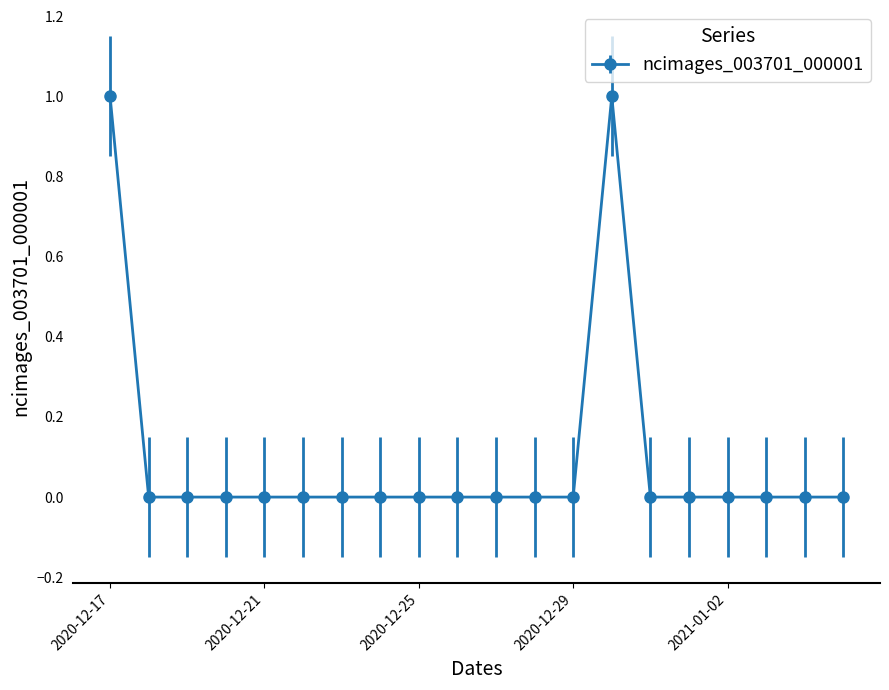

Reading left to right, what are all the values shown in this chart?

1	0	0	0	0	0	0	0	0	0	0	0	0	1	0	0	0	0	0	0